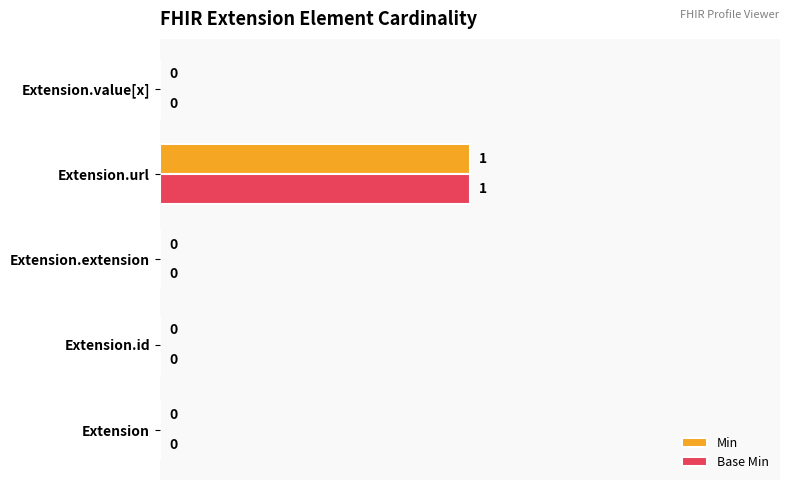

At which category does the chart reach its peak across all series?

Extension.url